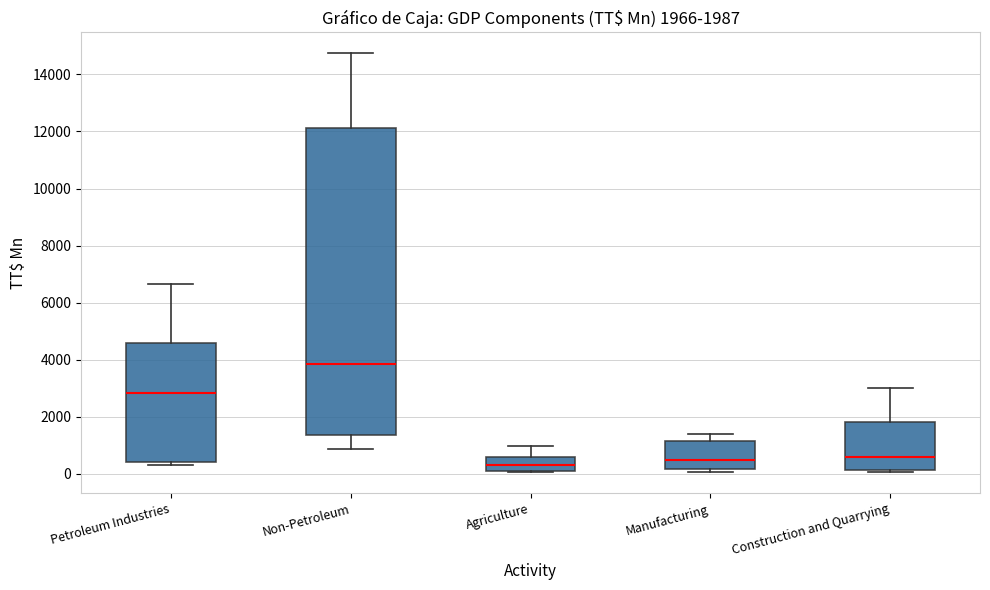

Which box is the tallest, from its lower edge to its upper edge?

Non-Petroleum